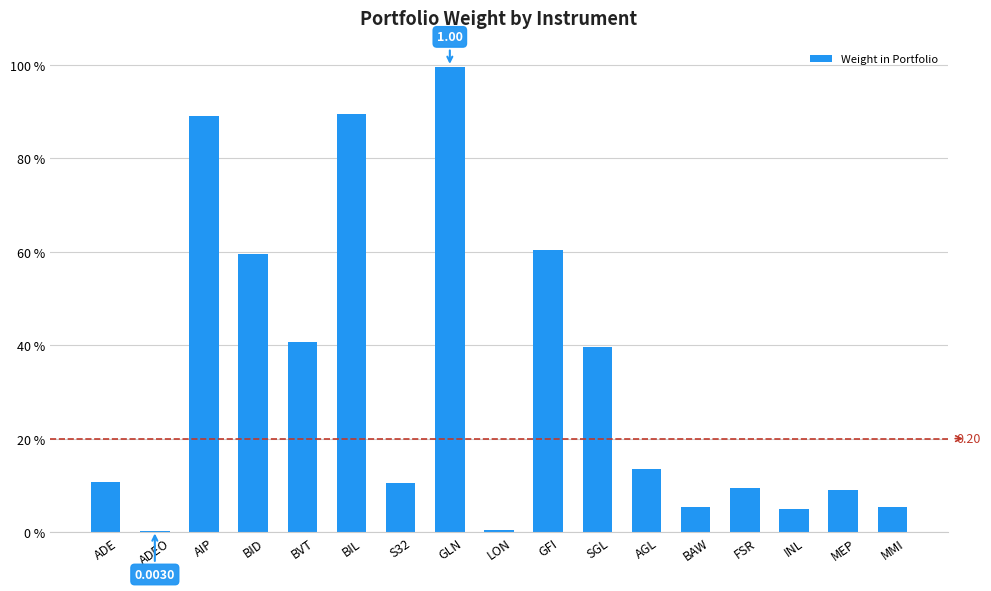

What is the sum of all values?

5.5